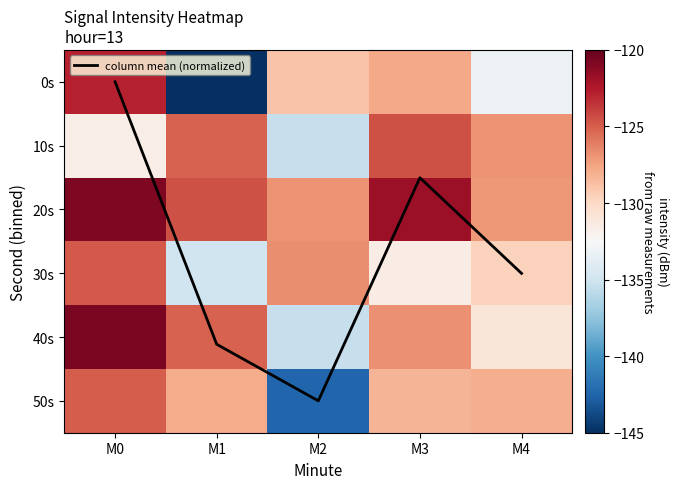

True or false: 20s has a value of -121.8 at M3.

True